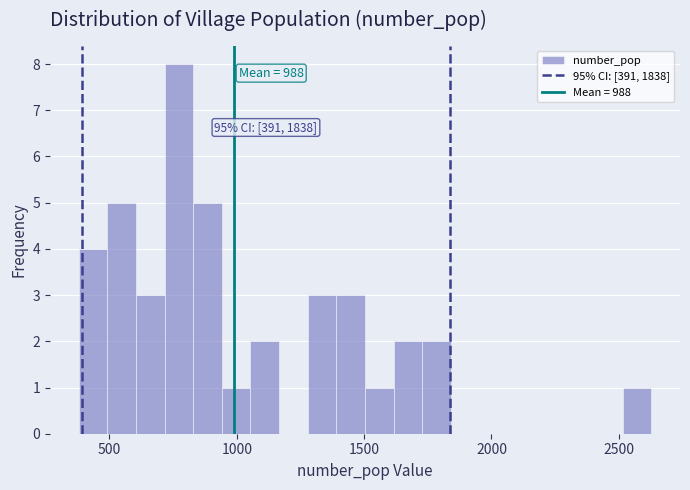

Read against the x-axis, roughly where is the centre of the tallest bar?

750